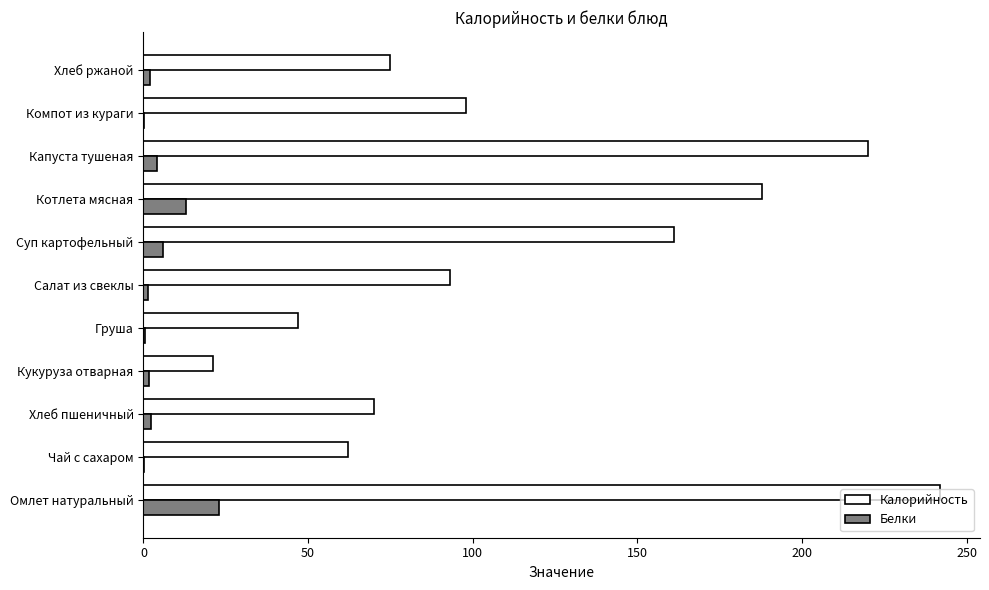

Read the Калорийность value at Суп картофельный.

161.0